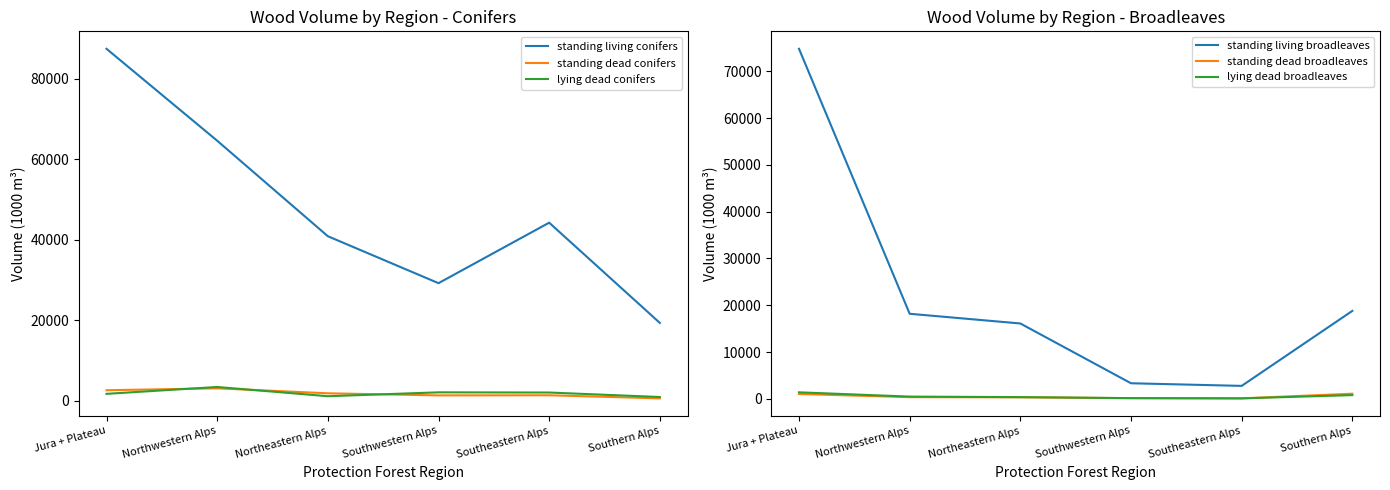

At which category does the chart reach its minimum across all series?

Southeastern Alps